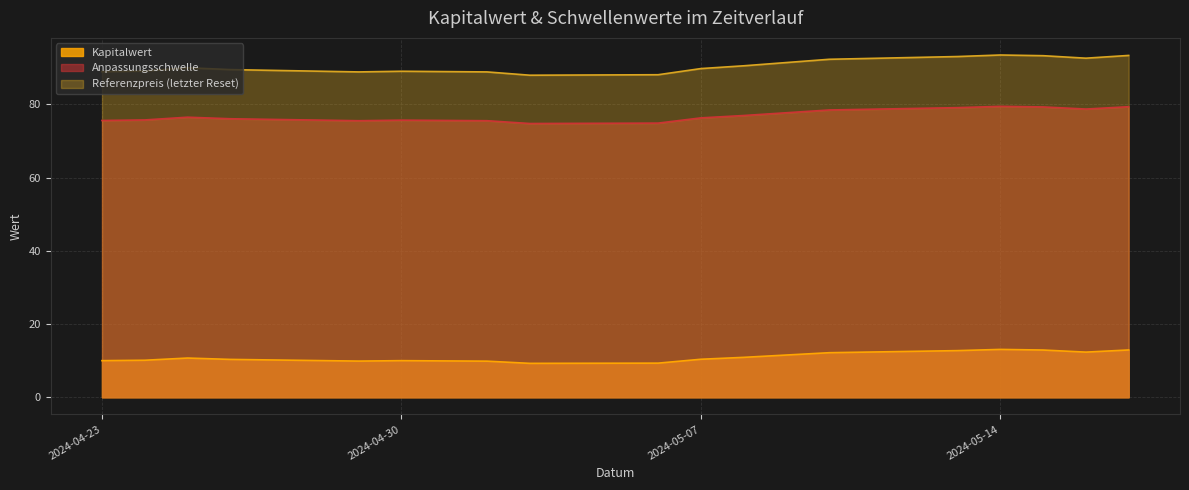

Reading left to right, transcribe all the data shown in this chart.

Kapitalwert: 2024-04-23=10.0	2024-04-24=10.1	2024-04-25=10.7	2024-04-26=10.3	2024-04-29=9.9	2024-04-30=10.0	2024-05-02=9.9	2024-05-03=9.3	2024-05-06=9.3	2024-05-07=10.4	2024-05-08=10.9	2024-05-10=12.2	2024-05-13=12.7	2024-05-14=13.1	2024-05-15=12.9	2024-05-16=12.3	2024-05-17=12.9
Anpassungsschwelle: 2024-04-23=75.6	2024-04-24=75.8	2024-04-25=76.5	2024-04-26=76.1	2024-04-29=75.5	2024-04-30=75.7	2024-05-02=75.5	2024-05-03=74.8	2024-05-06=74.9	2024-05-07=76.3	2024-05-08=77.0	2024-05-10=78.5	2024-05-13=79.1	2024-05-14=79.5	2024-05-15=79.3	2024-05-16=78.7	2024-05-17=79.4
Referenzpreis (letzter Reset): 2024-04-23=88.9	2024-04-24=89.1	2024-04-25=90.0	2024-04-26=89.5	2024-04-29=88.9	2024-04-30=89.0	2024-05-02=88.9	2024-05-03=88.0	2024-05-06=88.1	2024-05-07=89.8	2024-05-08=90.5	2024-05-10=92.3	2024-05-13=93.1	2024-05-14=93.5	2024-05-15=93.3	2024-05-16=92.6	2024-05-17=93.4